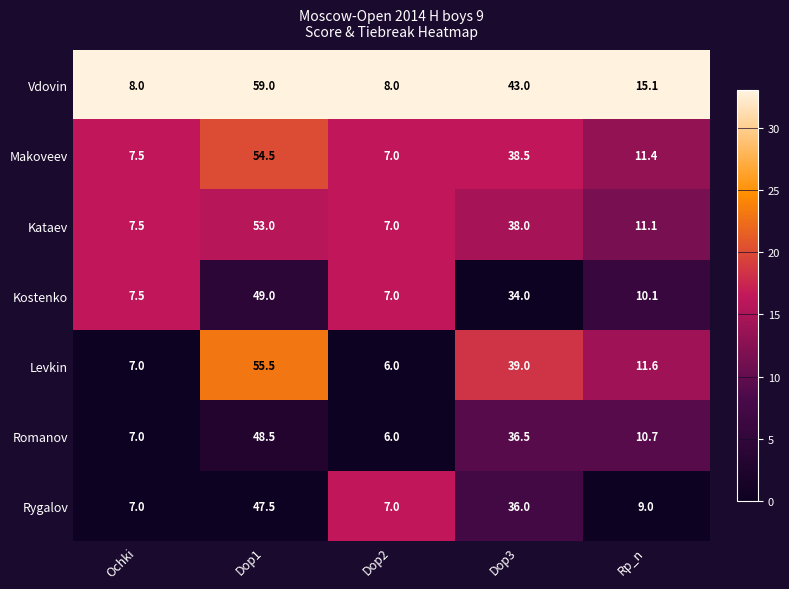

The Romanov series shows 79.7 at Dop1. True or false?

False